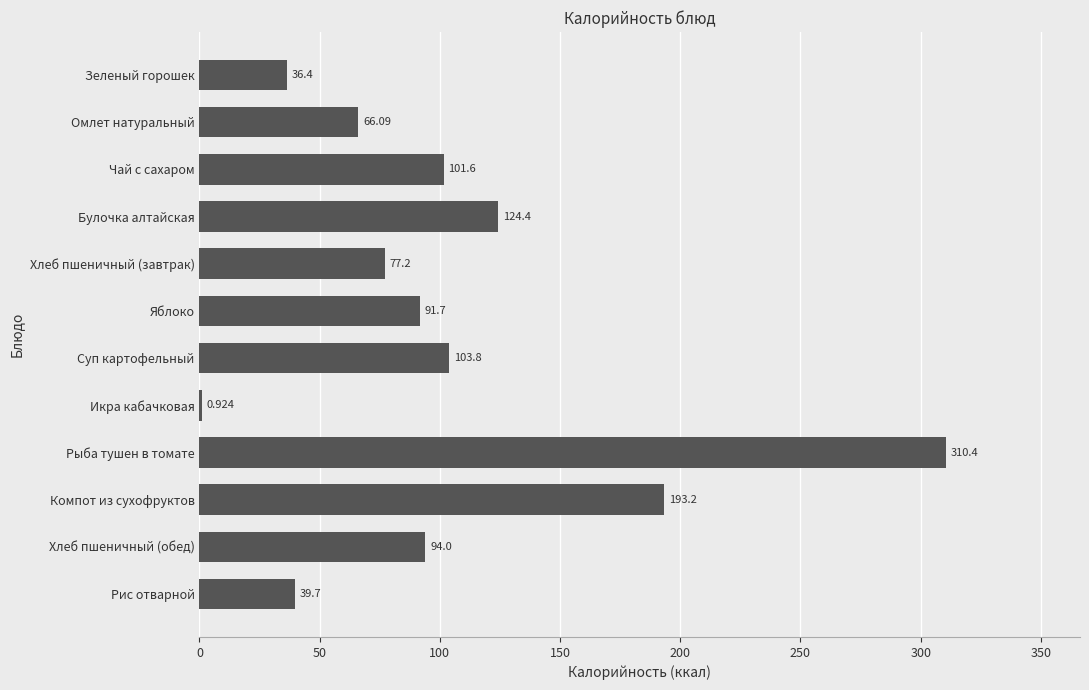

Where is the data nearest to the value 155?

Булочка алтайская